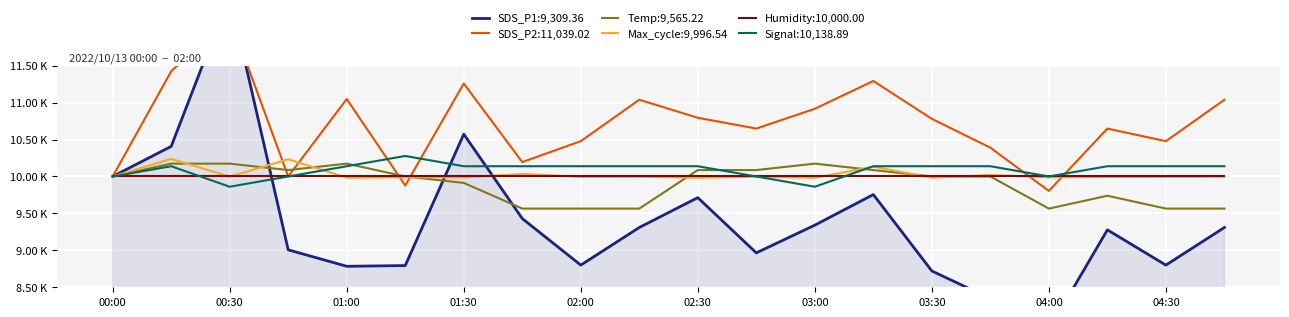

What is the difference between the second highest and second lowest values in the SDS_P2:11,039.02 series?

1546.3